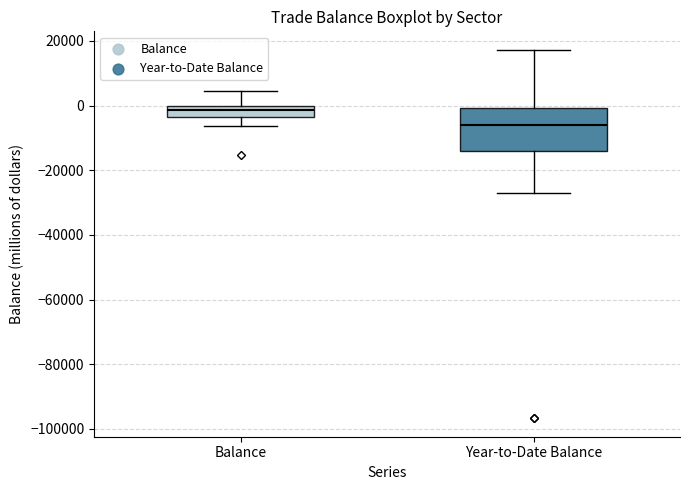

Which box is the tallest, from its lower edge to its upper edge?

Year-to-Date Balance